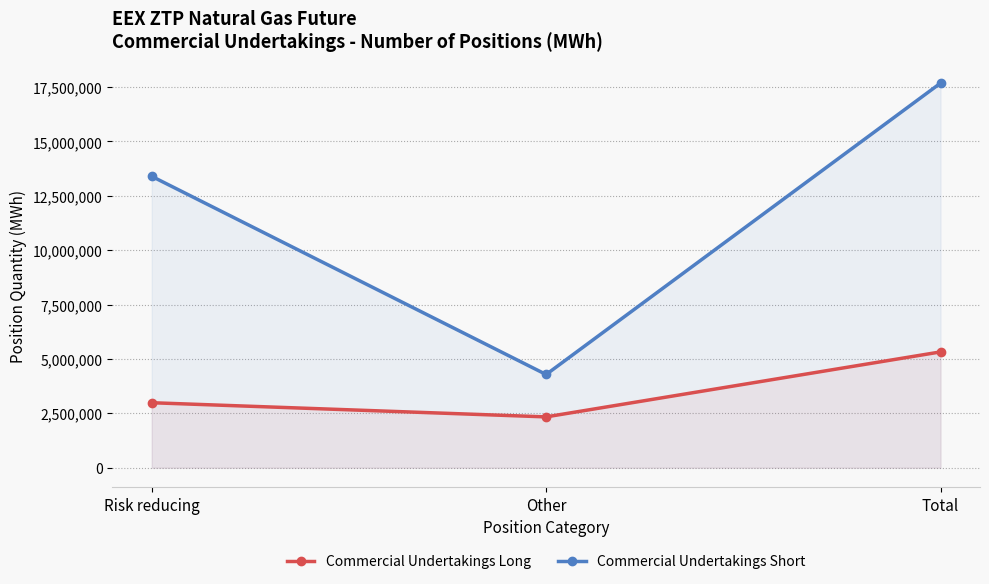

Reading right to left, extract all data points from this chart.

Commercial Undertakings Long: 5323552	2336324	2987228
Commercial Undertakings Short: 17678622	4284731	13393891